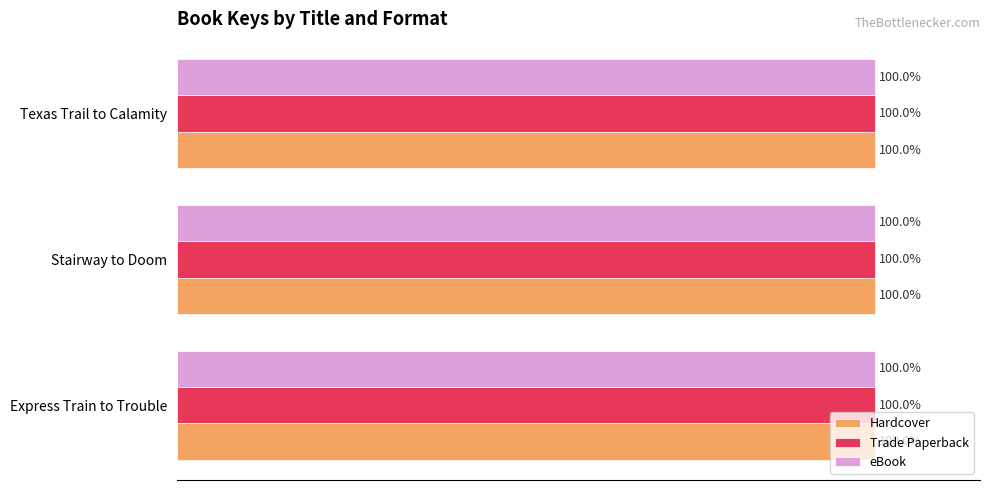

Reading left to right, list all the values displayed in this chart.

Hardcover: 2141918594	2141709986	2141693122
Trade Paperback: 2141918594	2141709986	2141693122
eBook: 2141918594	2141709986	2141693122